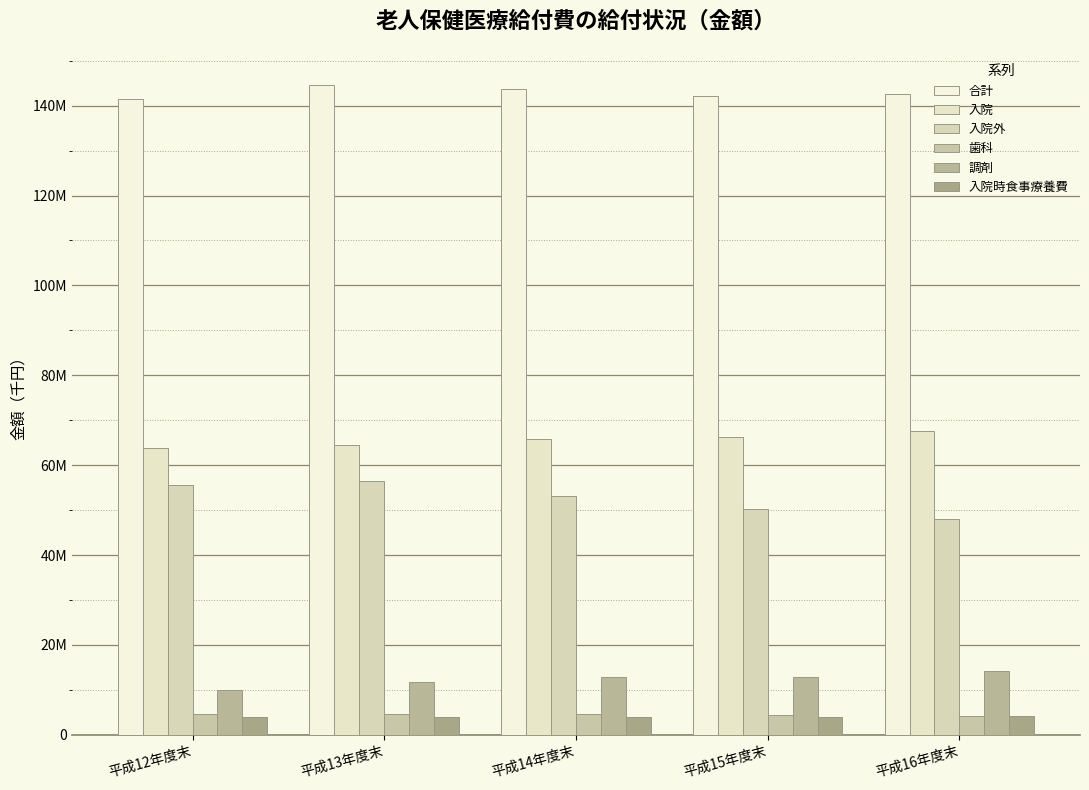

Are the bars horizontal?

No